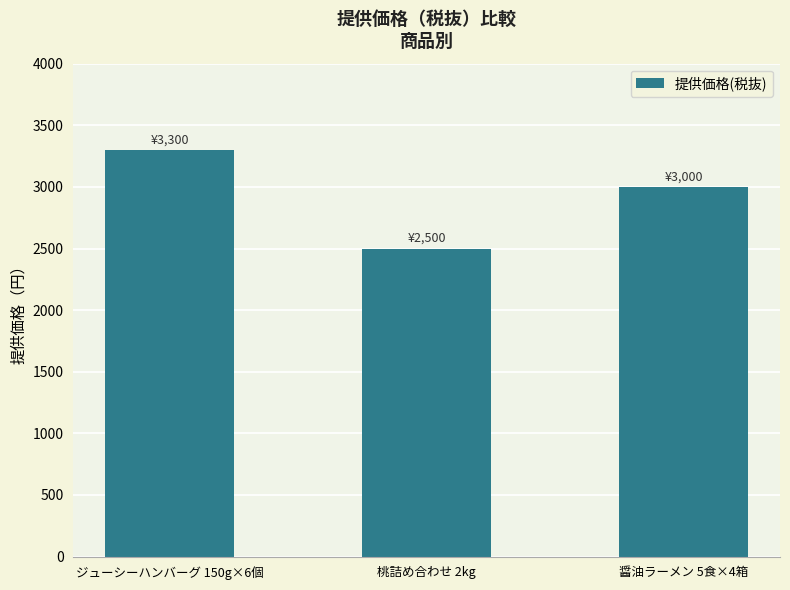

At which label is the value closest to 2900?

醤油ラーメン 5食×4箱